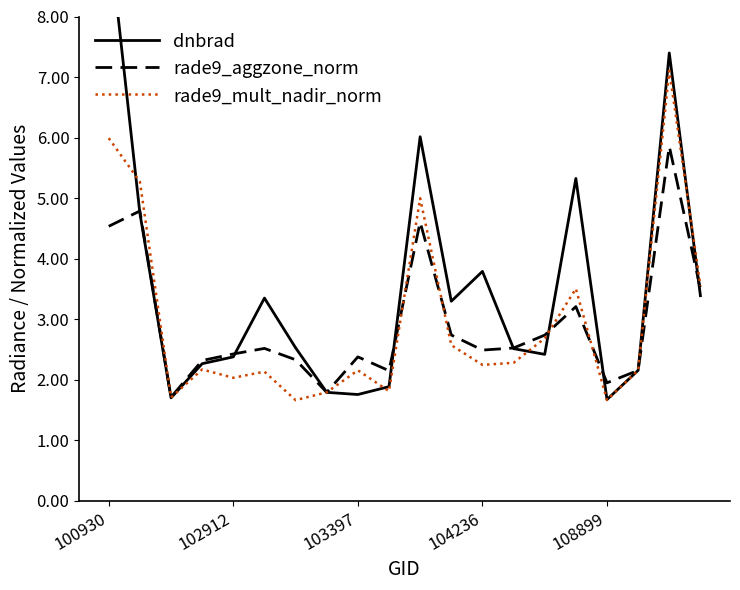

What is the lowest value of the rade9_mult_nadir_norm series?

1.7